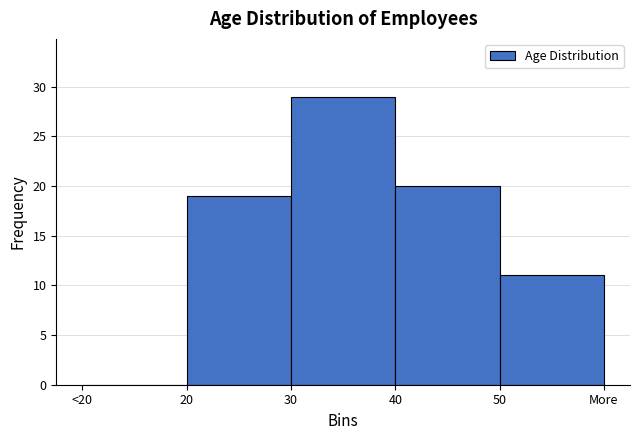

Reading left to right, extract all data points from this chart.

<20=0	20=19	30=29	40=20	50=11